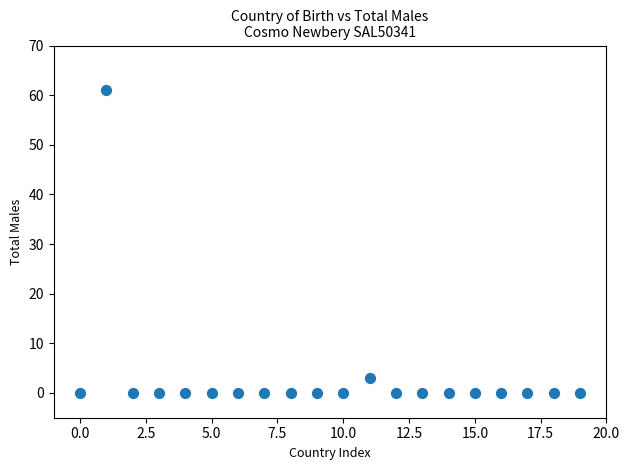

What is the range of Y values (max minus min)?

61